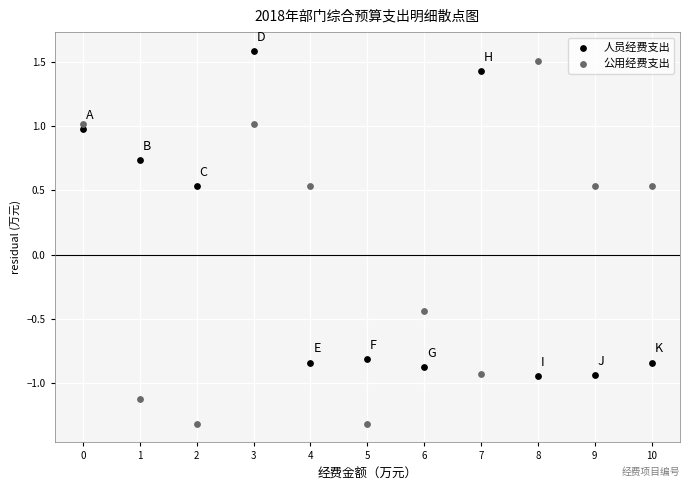

Which series reaches the maximum Y coordinate?

人员经费支出